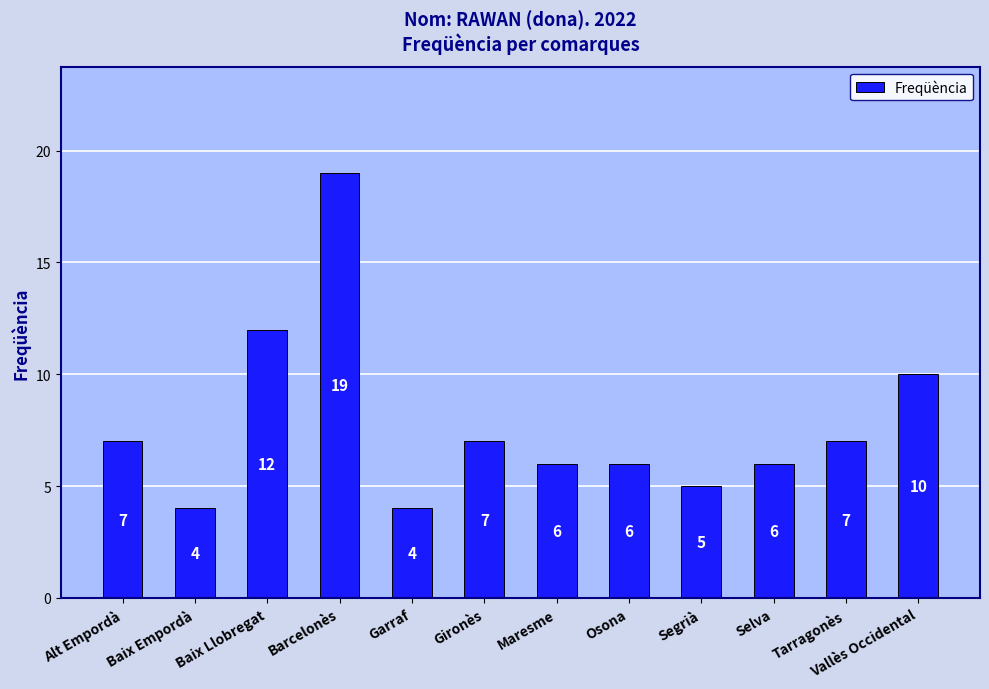

Reading right to left, list all the values displayed in this chart.

Vallès Occidental=10	Tarragonès=7	Selva=6	Segrià=5	Osona=6	Maresme=6	Gironès=7	Garraf=4	Barcelonès=19	Baix Llobregat=12	Baix Empordà=4	Alt Empordà=7